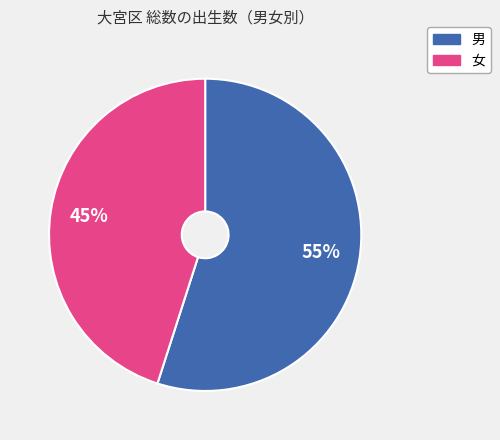

Approximately how many times larger is the value at 男 compared to 女?

1.2